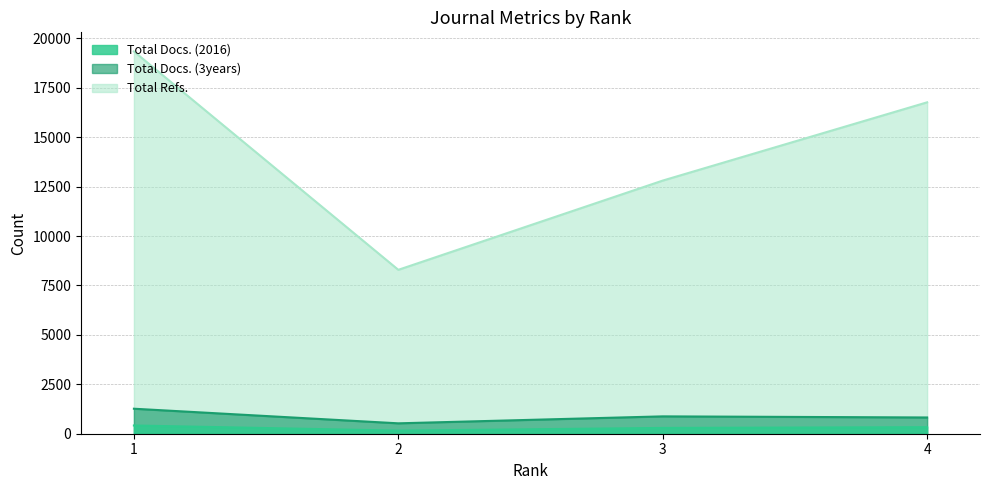

True or false: Total Docs. (2016) has a value of 101 at 2.

False